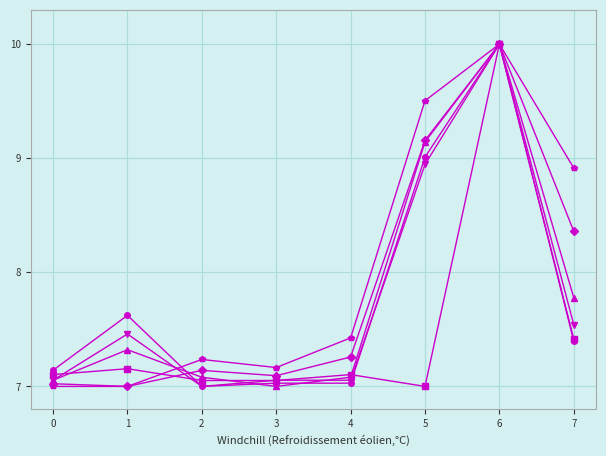

Count the number of categories in the chart.

8